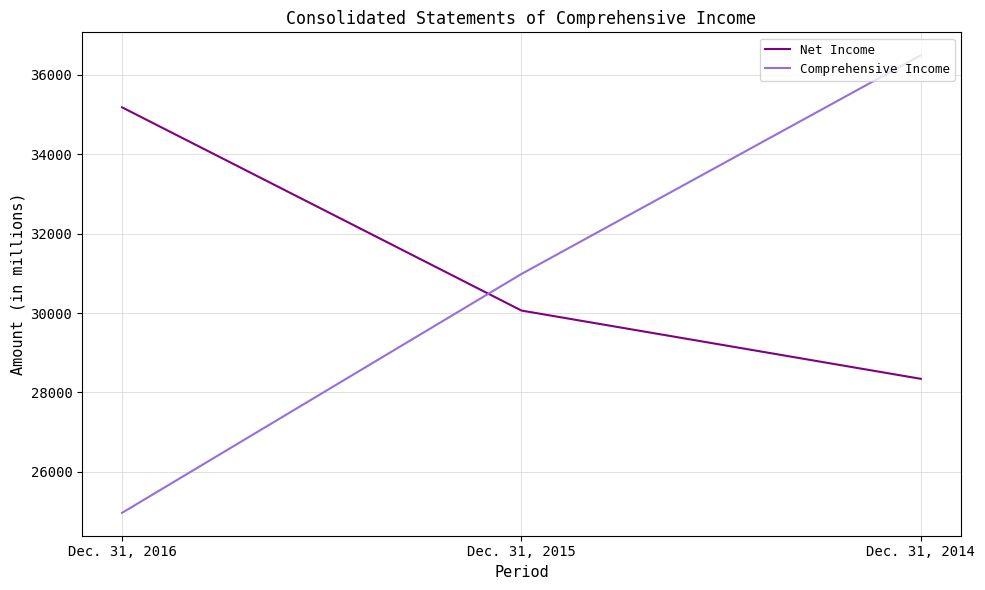

Rank the series by their average value, from lowest to highest.

Comprehensive Income, Net Income